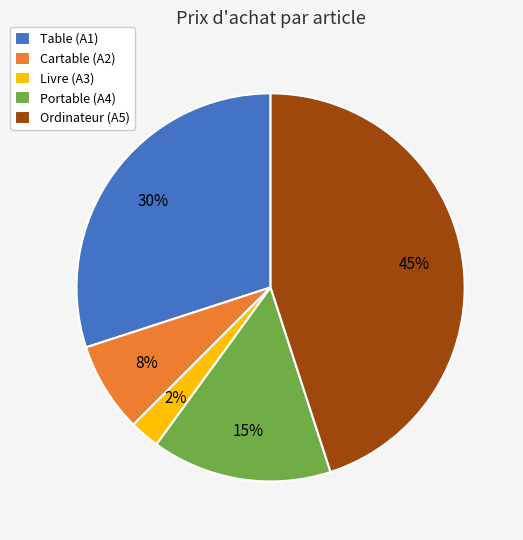

Which category has the smallest portion of the pie?

Livre (A3)